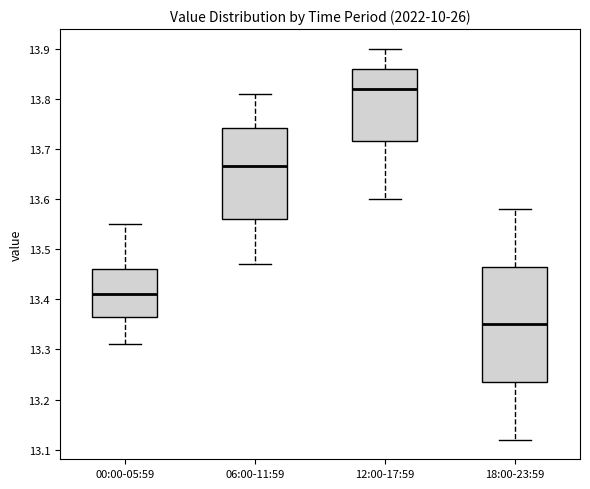

Reading left to right, read every box against the y-axis: the position of its median line, the range the box covers, and the ends of its whiskers. The values are not printed on the chart, so give them approximately, as read against the axis.

00:00-05:59: median 13.41, box 13.37 to 13.46, whiskers 13.31 to 13.55
06:00-11:59: median 13.67, box 13.56 to 13.74, whiskers 13.47 to 13.81
12:00-17:59: median 13.82, box 13.72 to 13.86, whiskers 13.60 to 13.90
18:00-23:59: median 13.35, box 13.24 to 13.47, whiskers 13.12 to 13.58